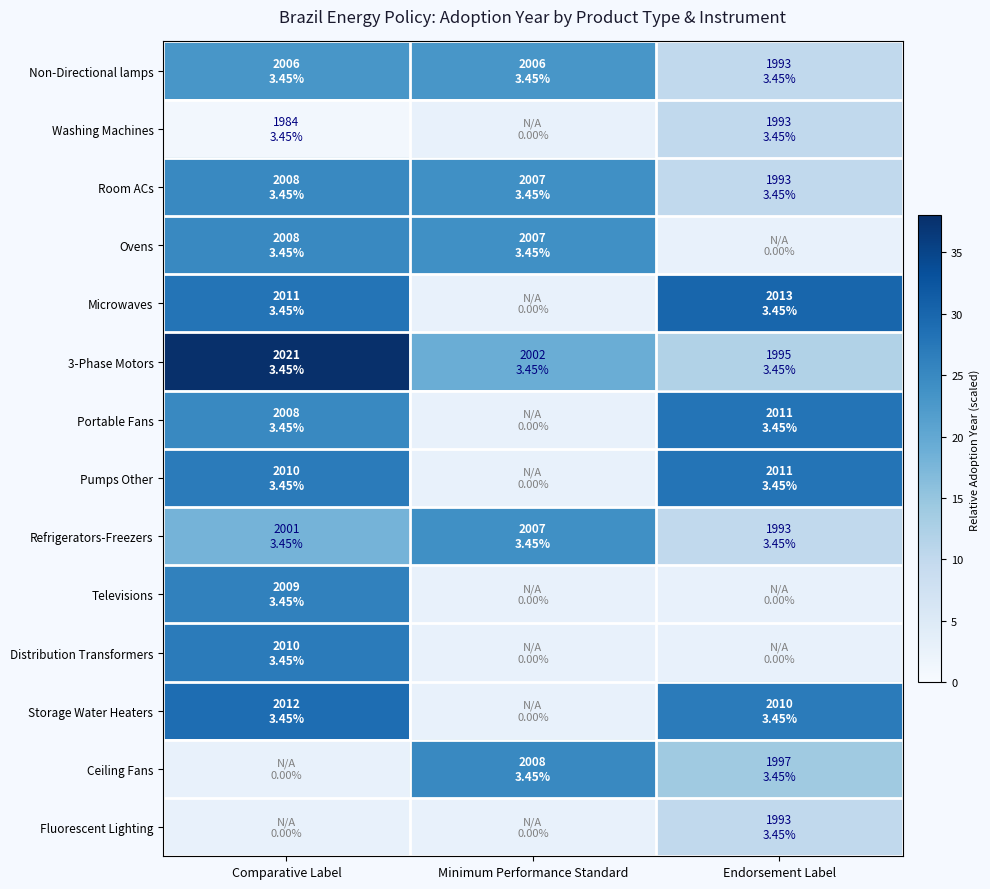

True or false: Televisions has a value of 26.0 at Comparative Label.

True